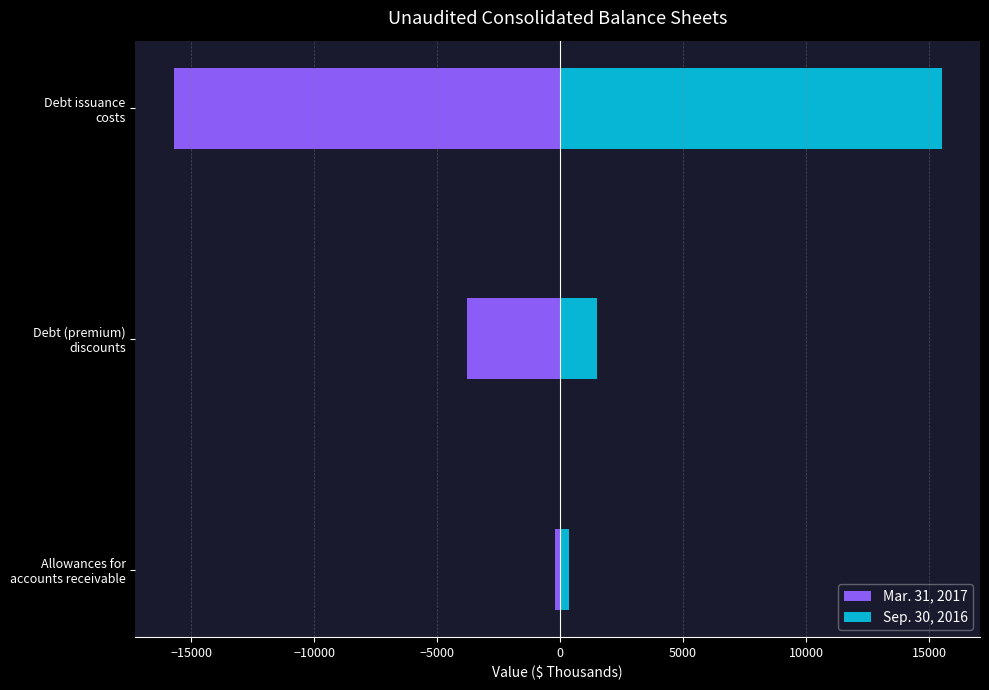

How many bars are there in each group?

2